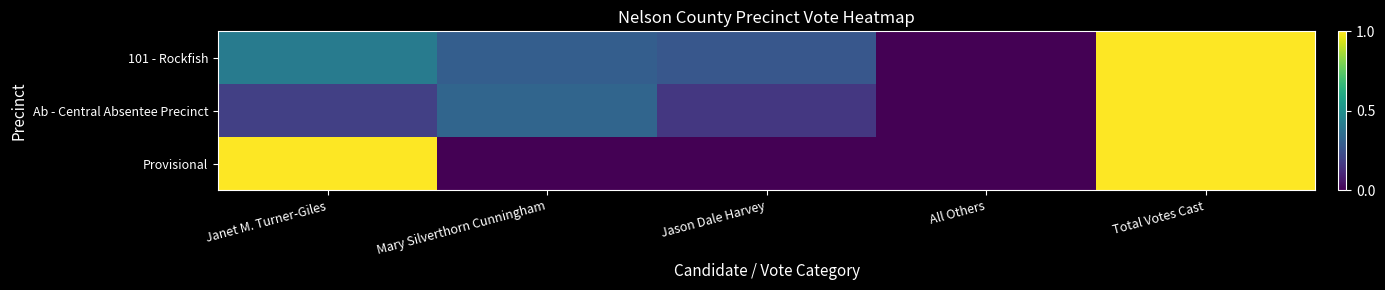

How many distinct data groups are displayed?

3